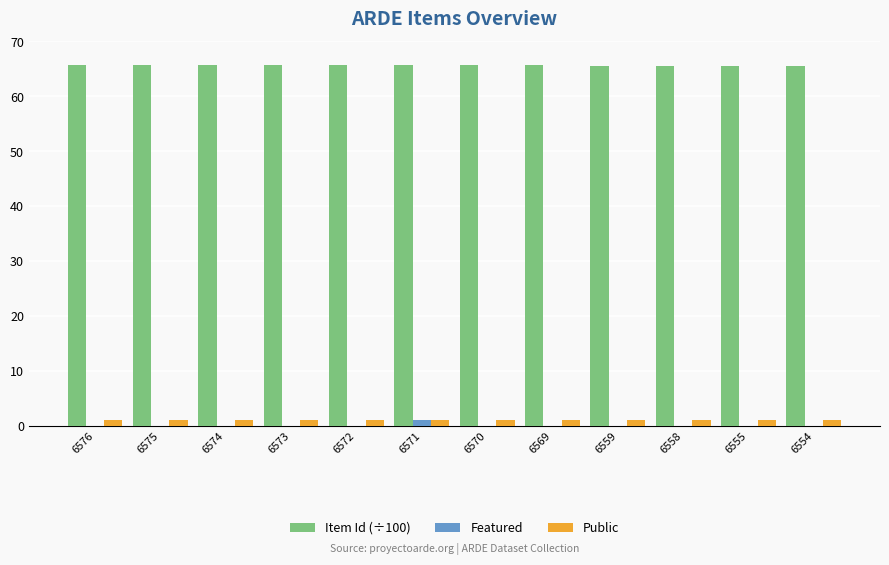

What is the sum of the Public values at 6576 and 6569?

2.0